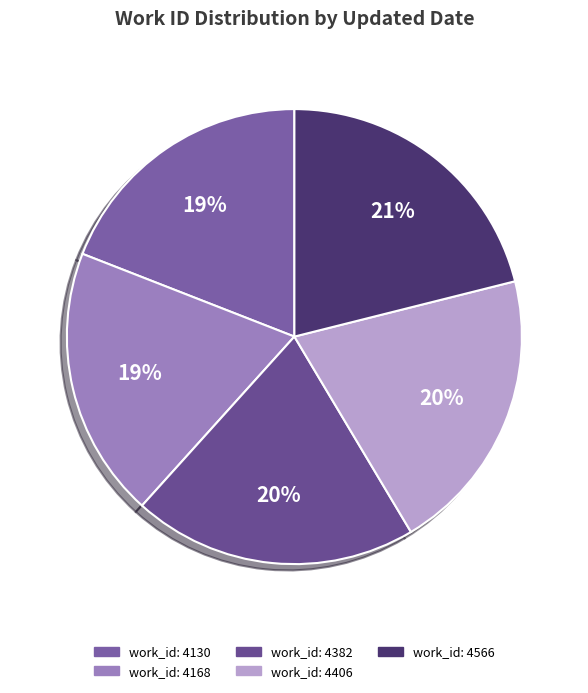

Is there any slice that represents more than half of the pie?

No